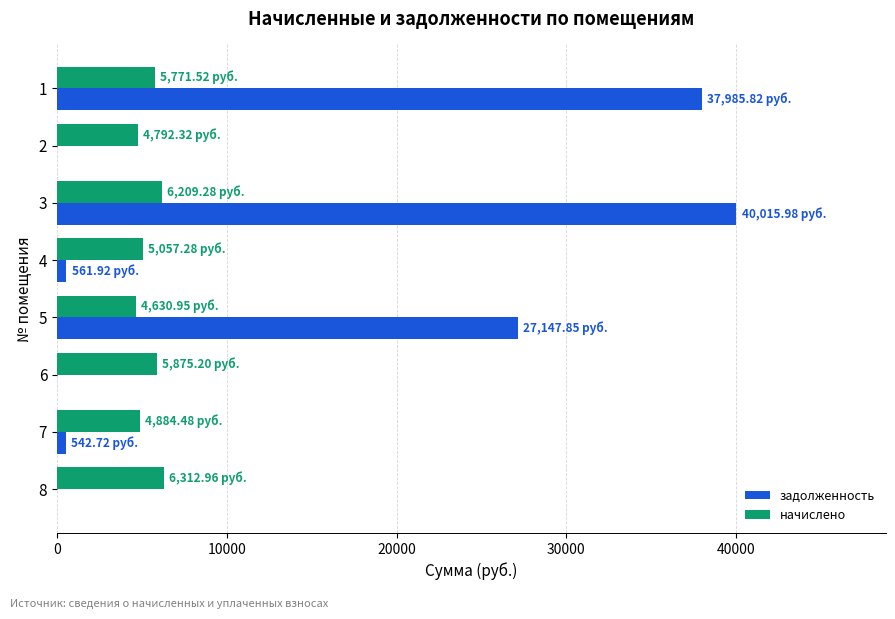

What is the sum of all задолженность values?

106254.3